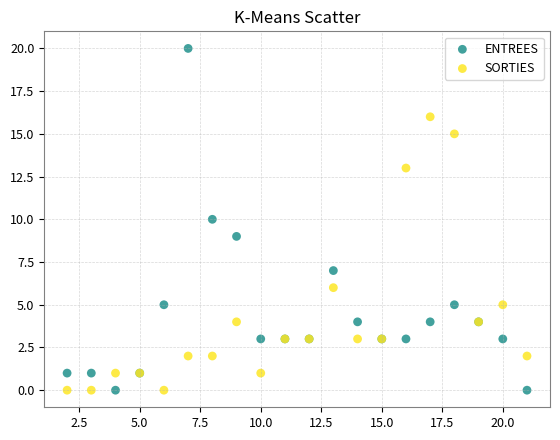

What are all the series names shown in the legend?

ENTREES, SORTIES